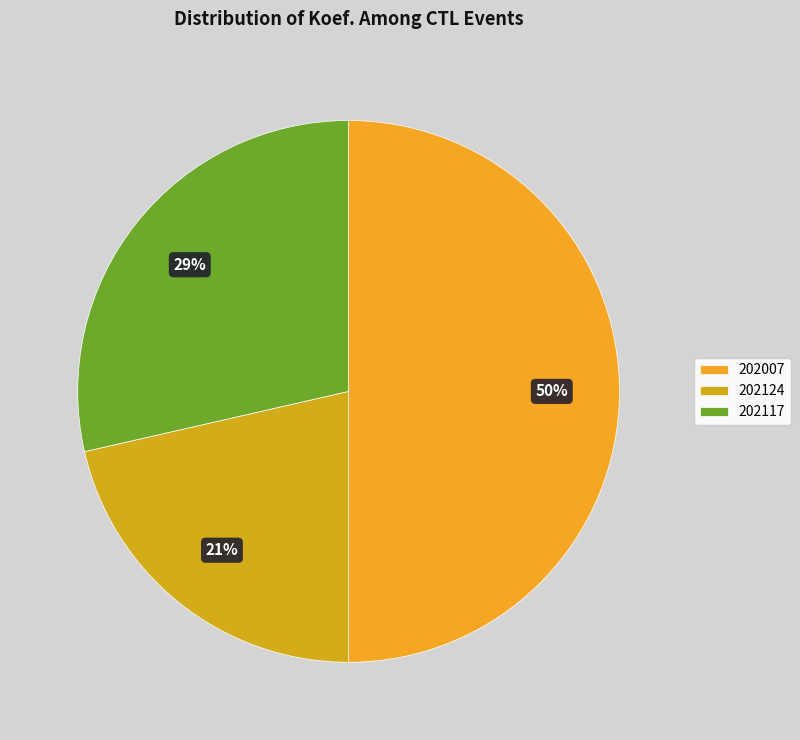

Does any single category account for the majority?

No